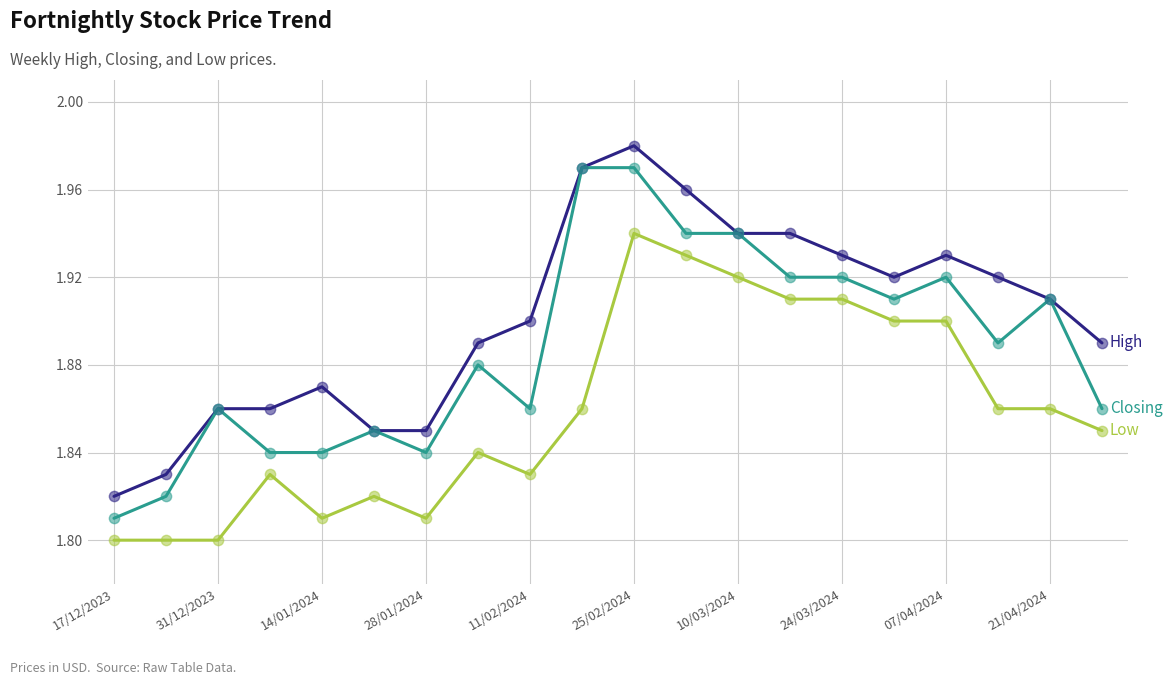

Is this an area chart (filled region under the line)?

No